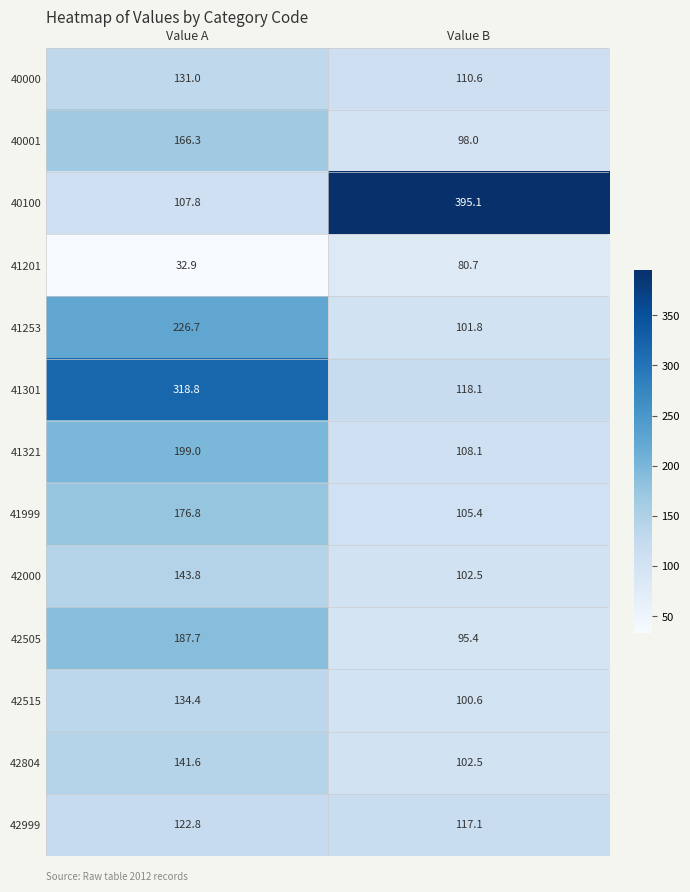

What is the spread (max minus min) of values at Value B?

314.4